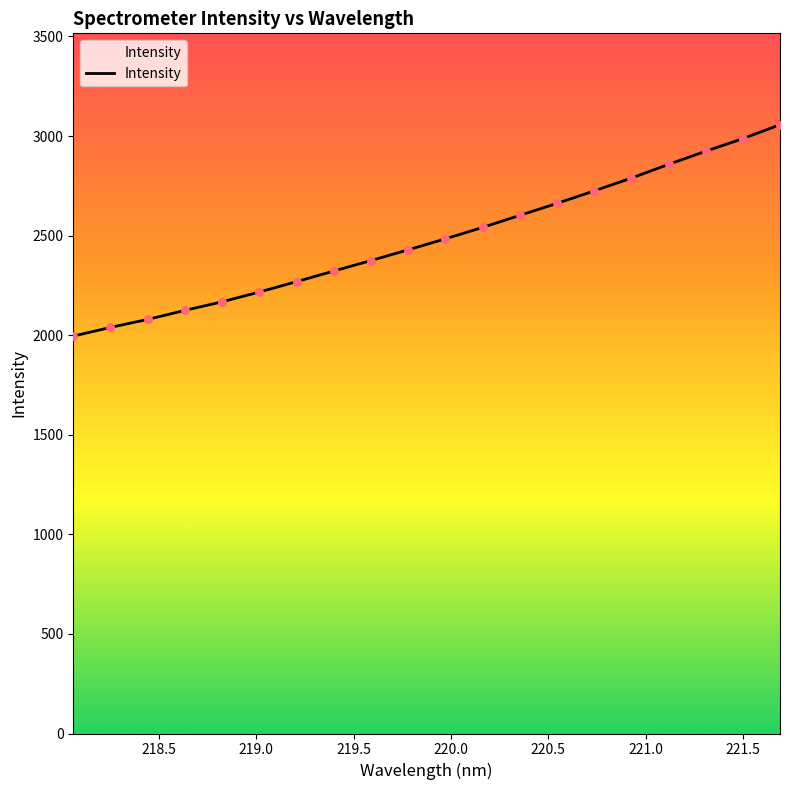

What is the maximum value shown in the chart?

3057.1